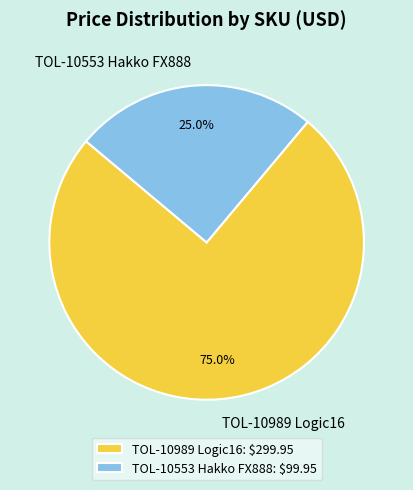

Approximately how many times larger is the value at TOL-10553 Hakko FX888 compared to TOL-10989 Logic16?

0.3